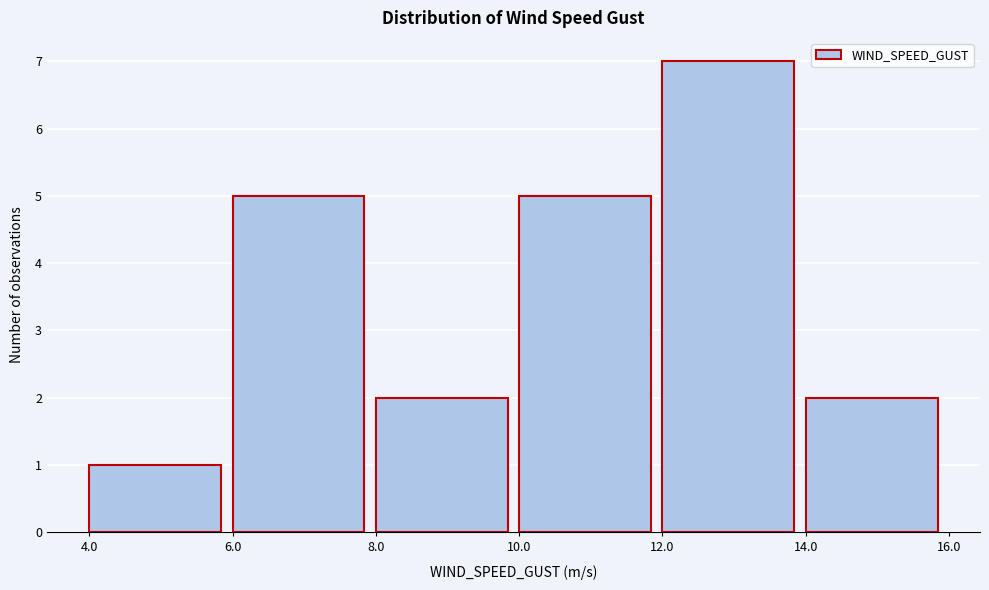

Reading left to right, list every bar in this chart as the range it spans on the x-axis followed by its height. The values are not printed on the chart, so give them approximately, as read against the axis.

4.0 to 6.0: 1
6.0 to 8.0: 5
8.0 to 10.0: 2
10.0 to 12.0: 5
12.0 to 14.0: 7
14.0 to 16.0: 2